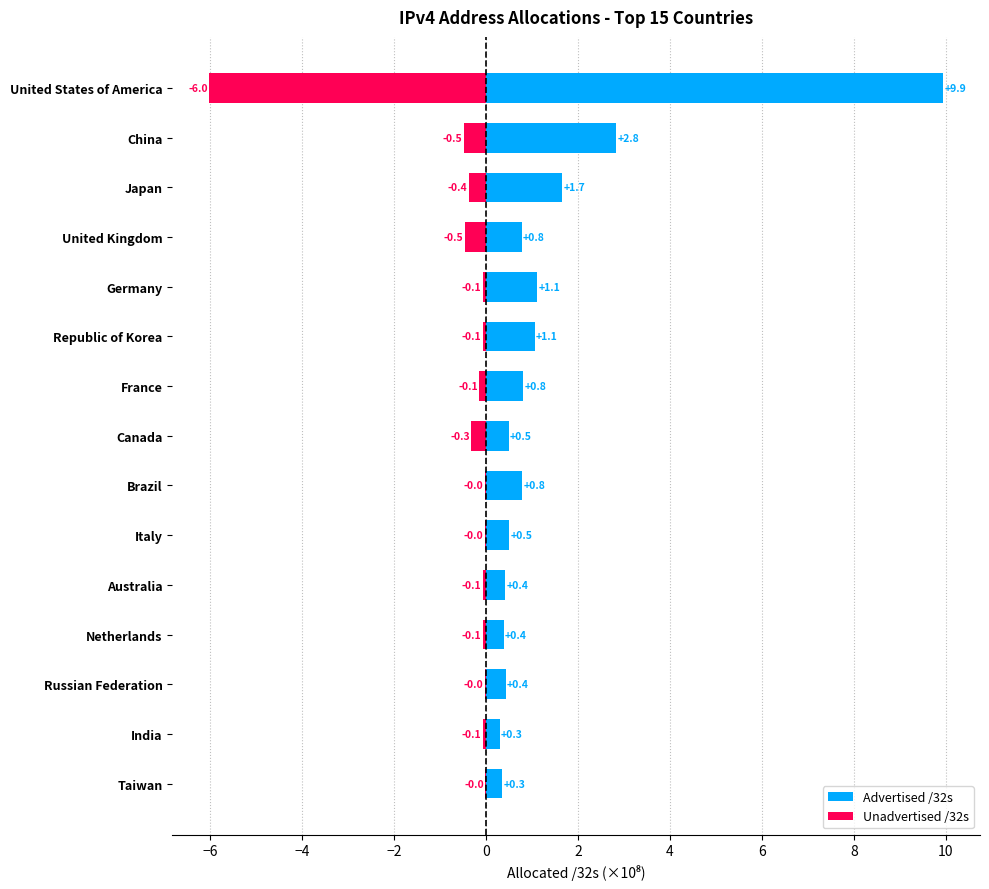

Which series changed the most between United States of America and United Kingdom?

Advertised /32s